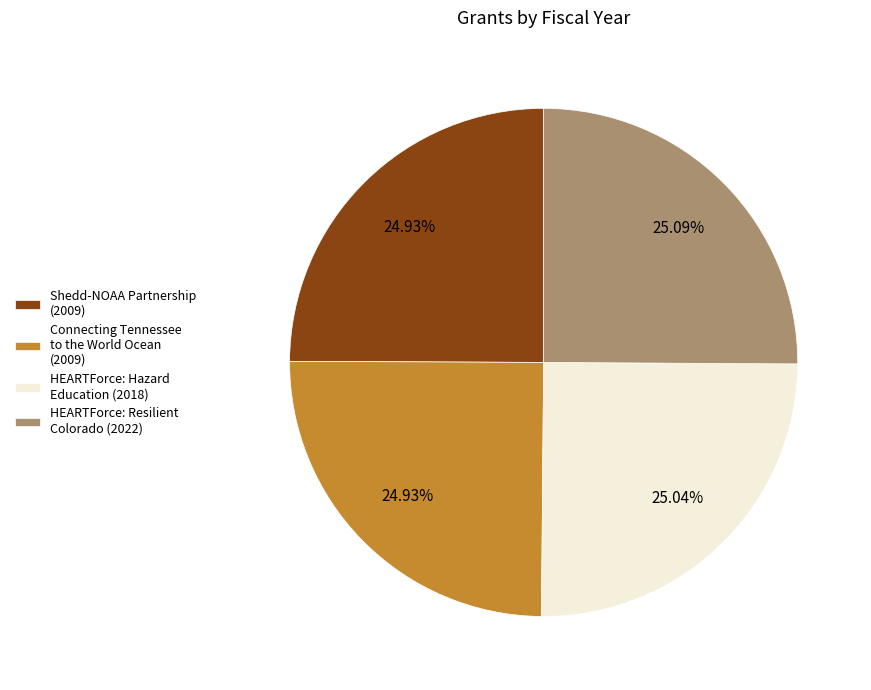

Is the sum of HEARTForce: Resilient Colorado (2022) and Shedd-NOAA Partnership (2009) greater than half?

Yes